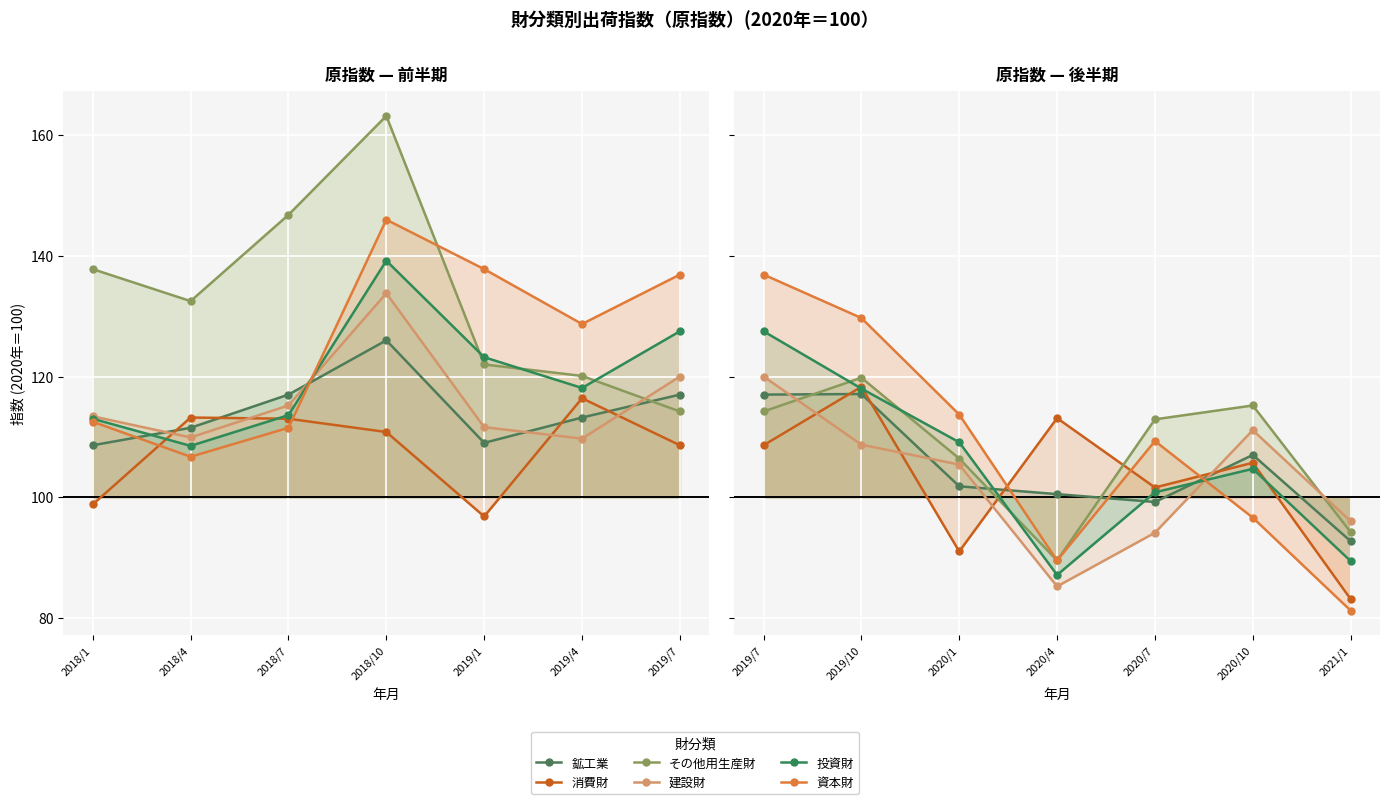

True or false: 投資財 has a value of 179.6 at 2019/10.

False